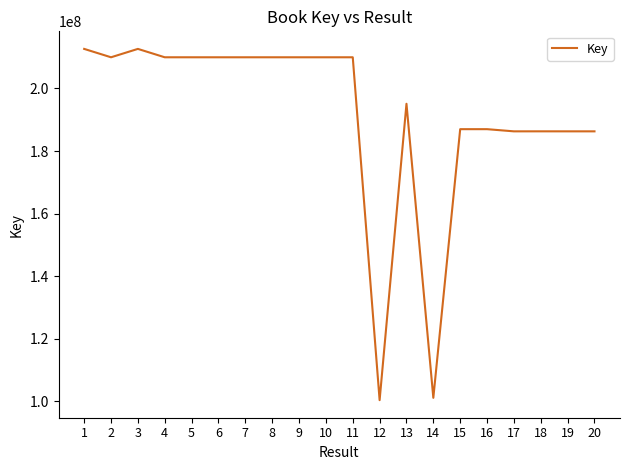

What is the change in value from 2 to 17?

-23666010